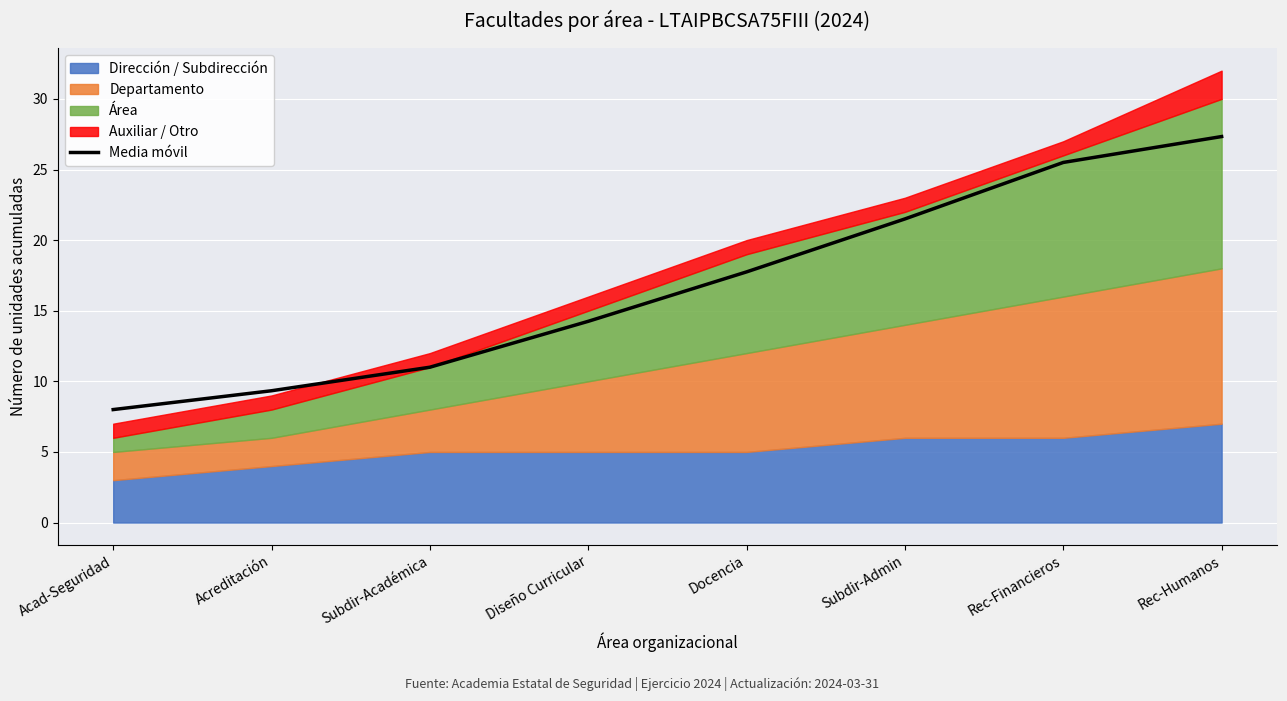

Reading left to right, what are all the values shown in this chart?

8.0	9.3	11.0	14.2	17.8	21.5	25.5	27.3